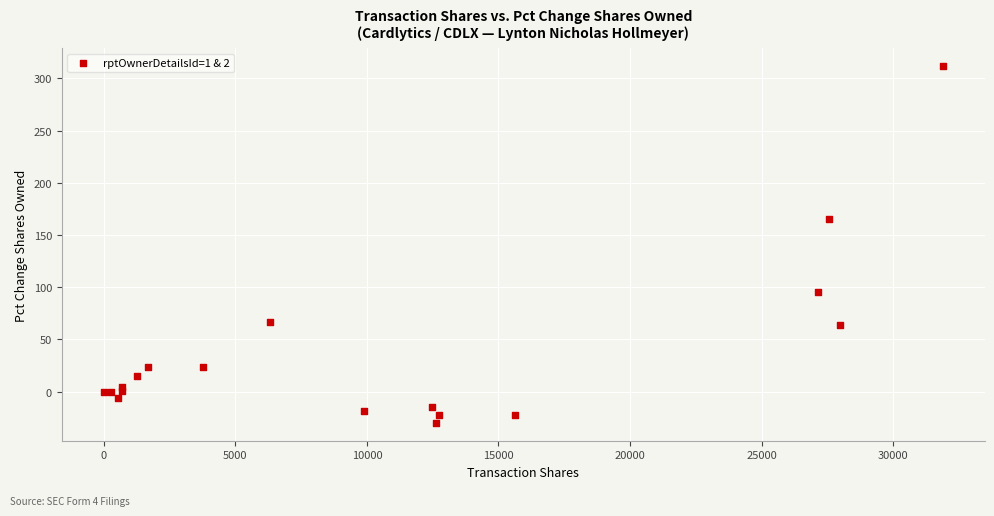

What Y value in the scatter plot is closest to 141?

165